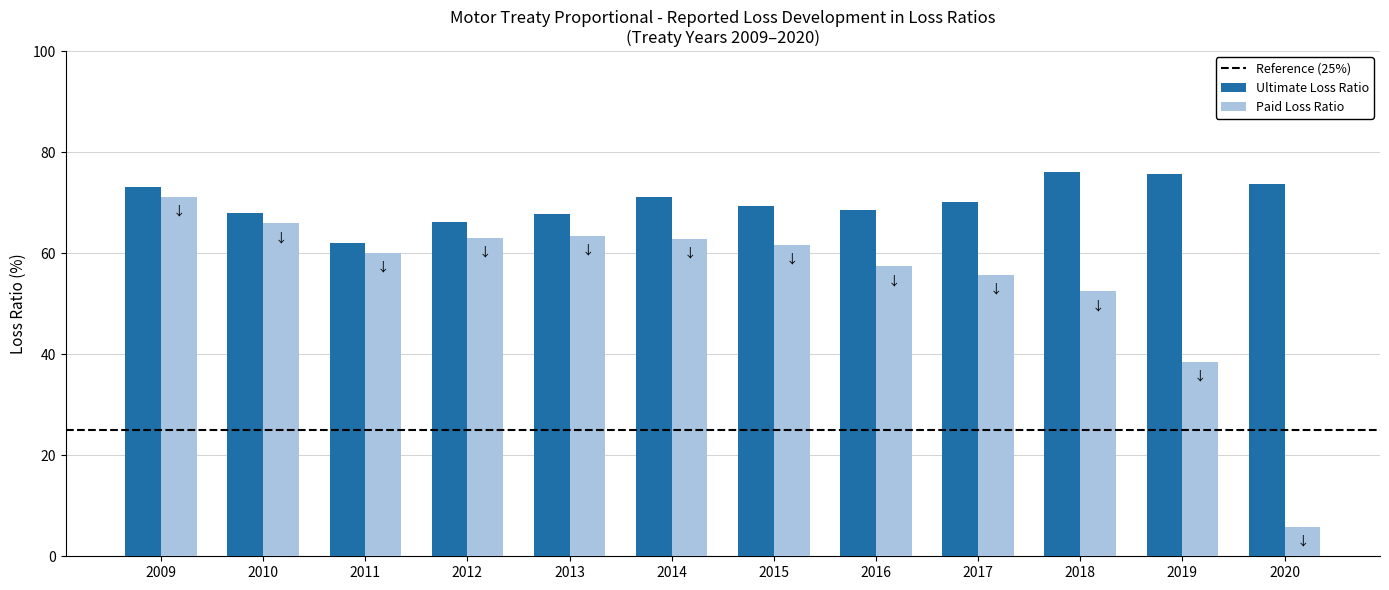

Does the chart contain stacked bars?

No